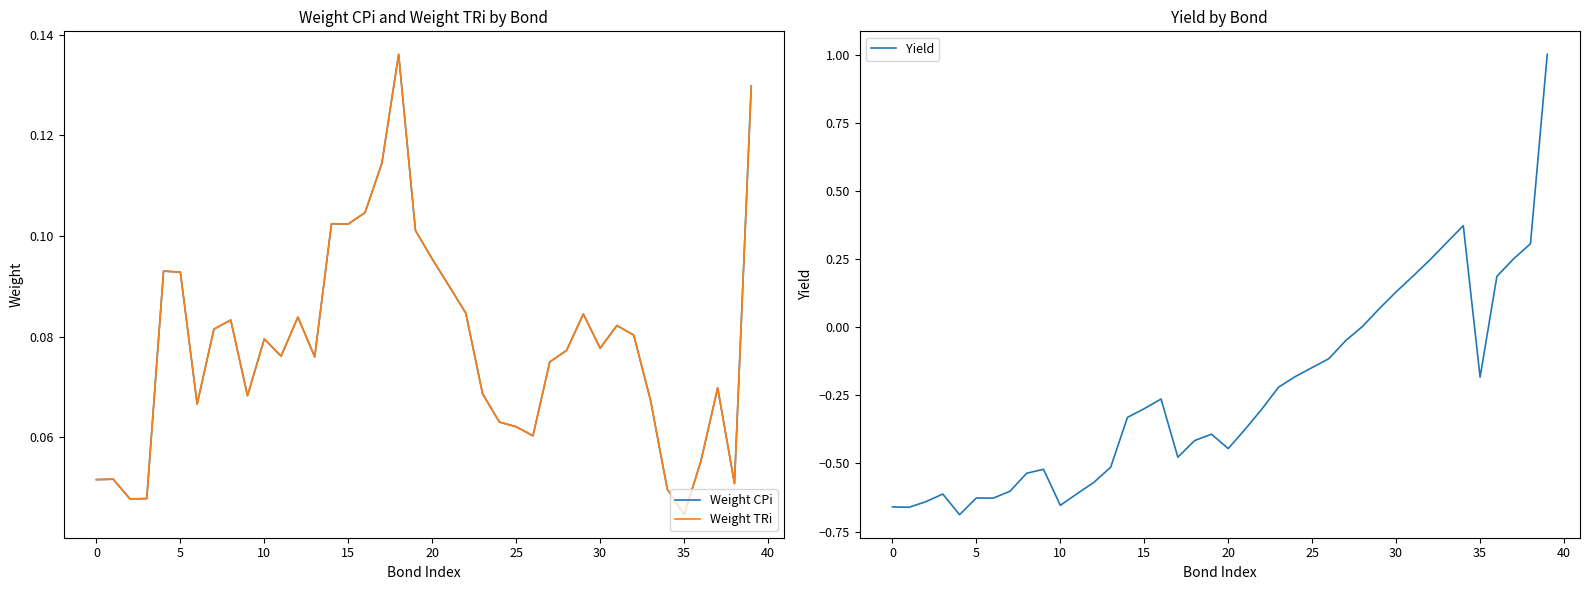

Which series changed the most between −5 and 18?

Yield